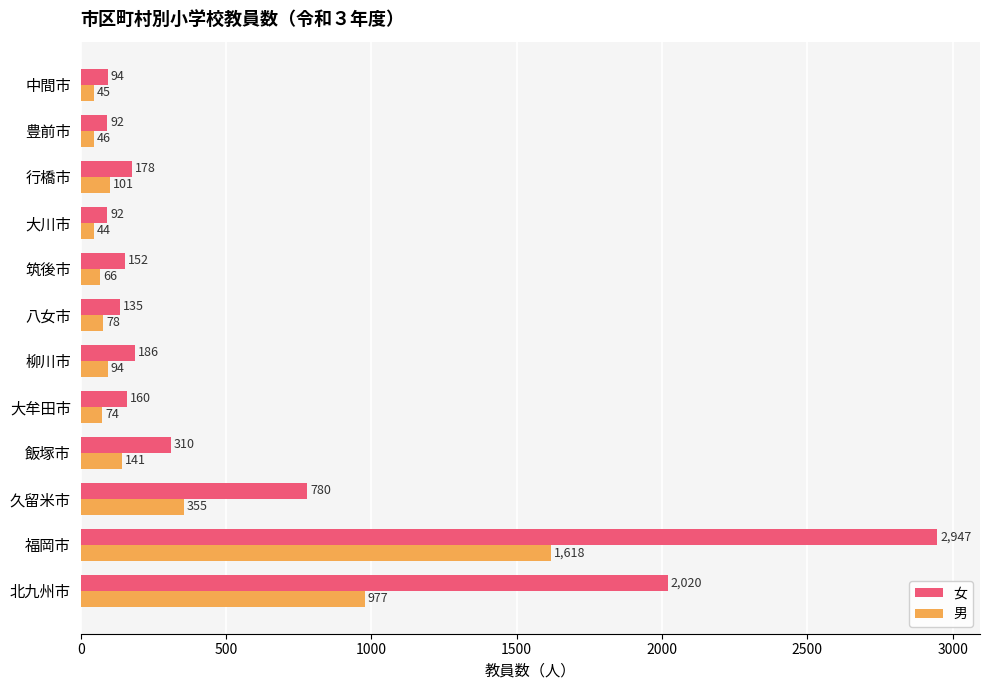

What is the sum of all 女 values?

7146